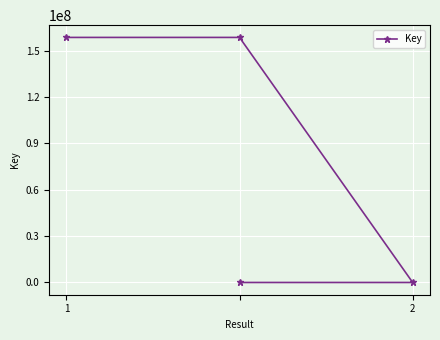

At which category does the chart reach its peak across all series?

1